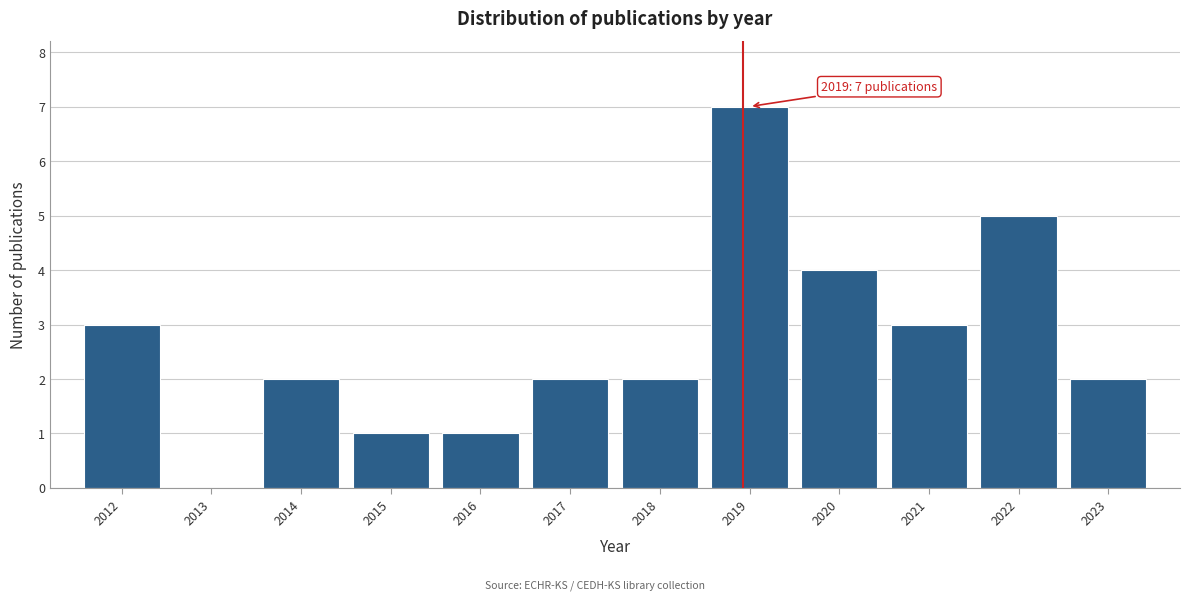

Reading left to right, extract all data points from this chart.

2012=3	2013=0	2014=2	2015=1	2016=1	2017=2	2018=2	2019=7	2020=4	2021=3	2022=5	2023=2